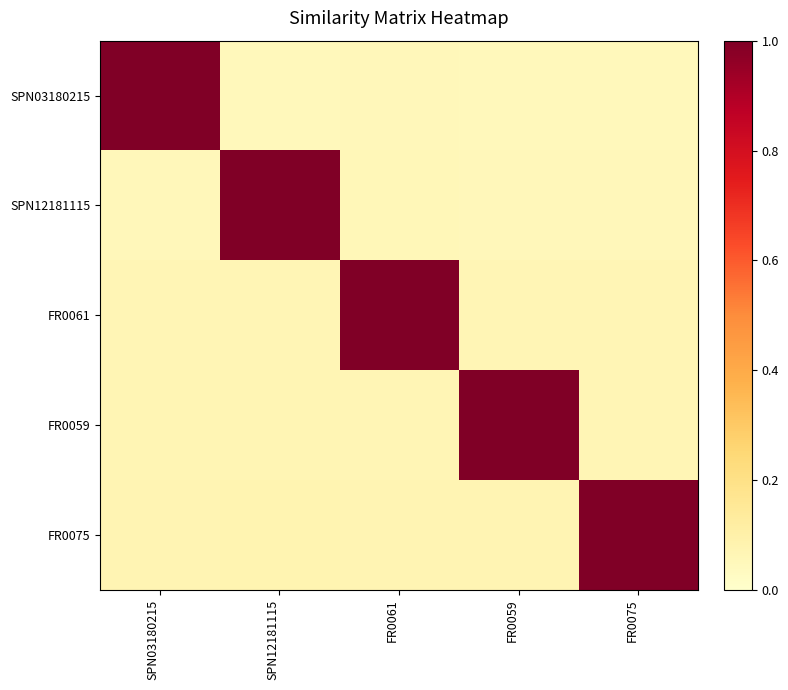

Which label corresponds to the largest value in the chart?

SPN03180215